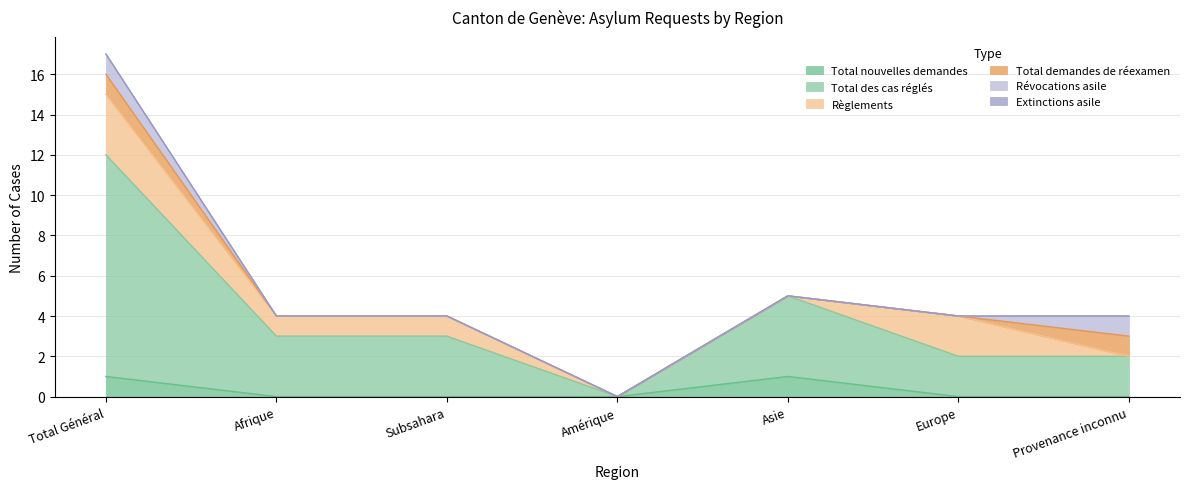

True or false: Règlements and Extinctions asile intersect in this chart.

False